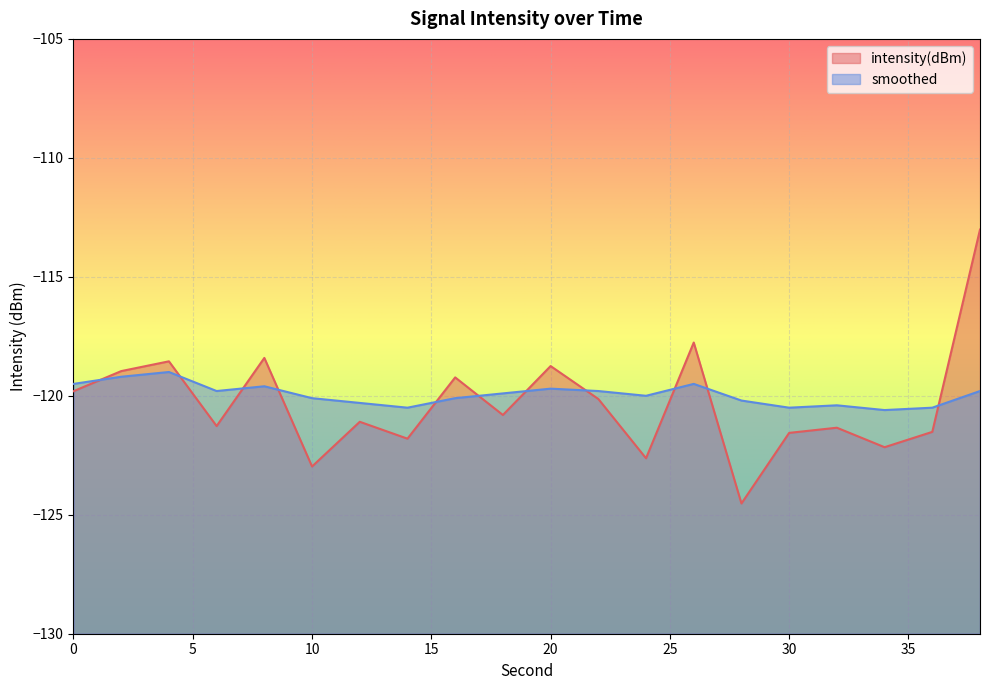

At which category is the sum across all series the highest?

38